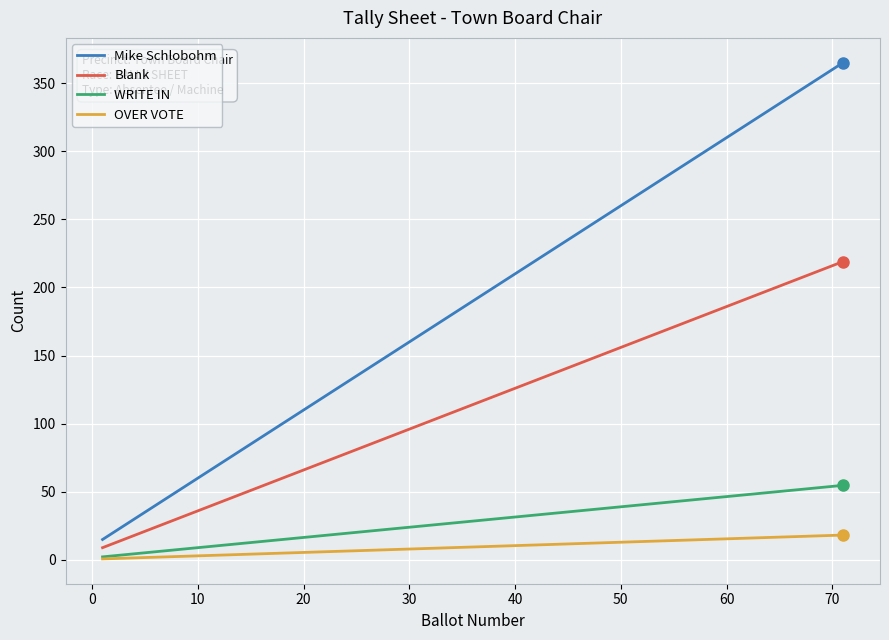

True or false: OVER VOTE and Blank cross at least once.

False